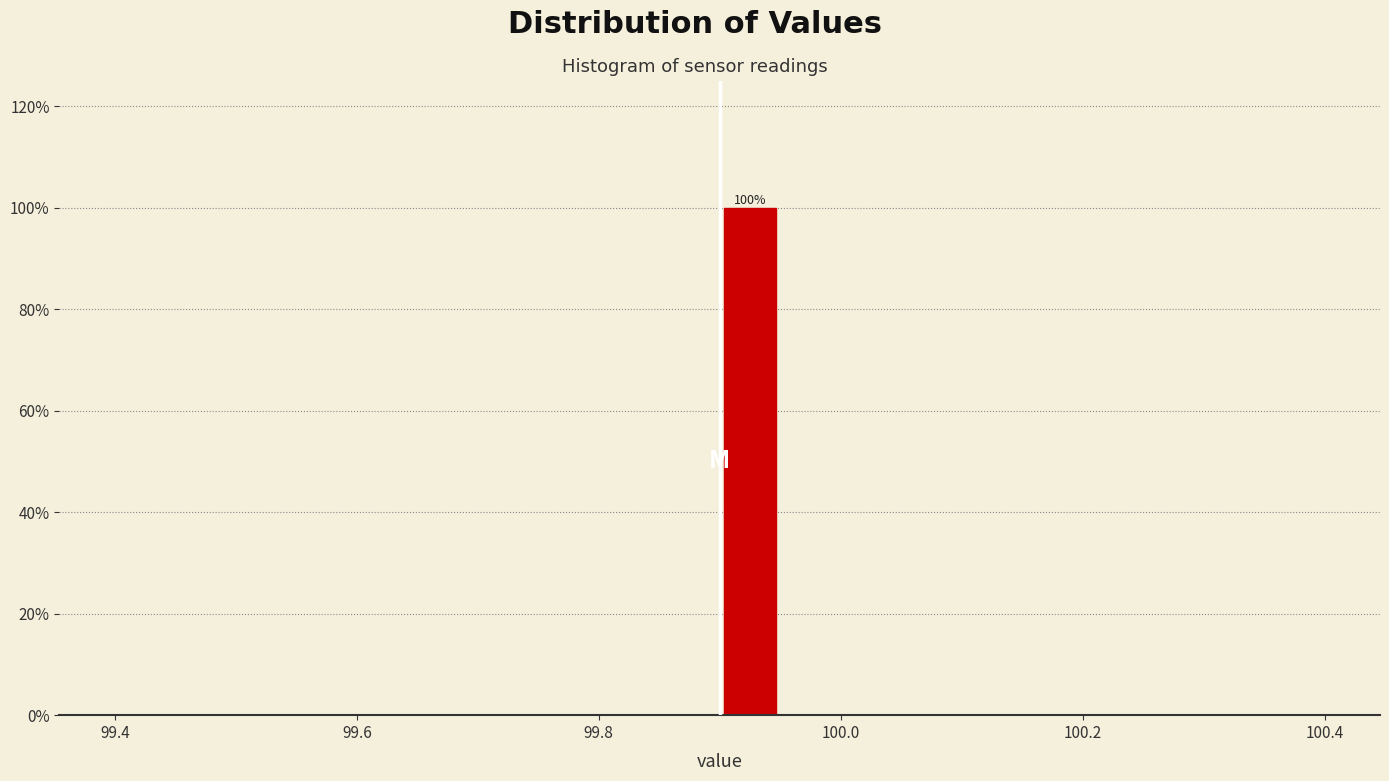

Around what value on the x-axis is the tallest bar? Give the approximate position of its centre, as read against the axis.

99.92